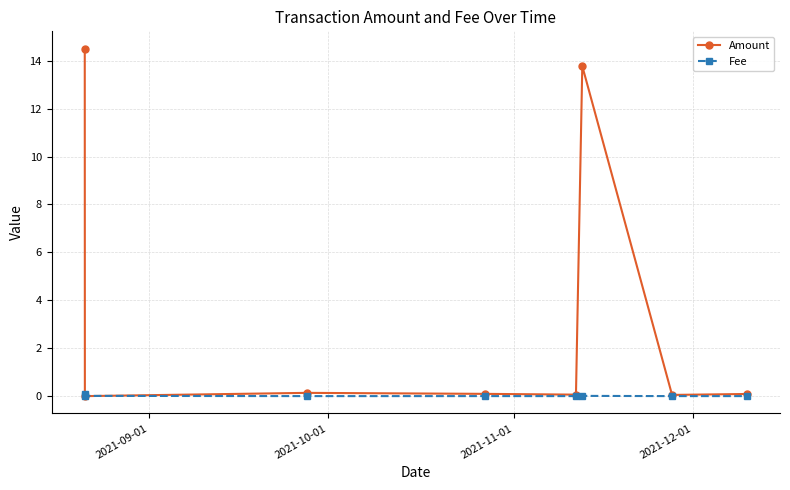

Rank the series by their average value, from lowest to highest.

Fee, Amount